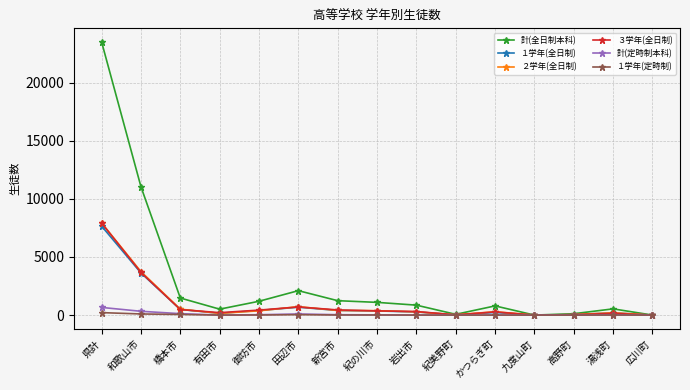

Does the chart display data point markers on the line(s)?

Yes